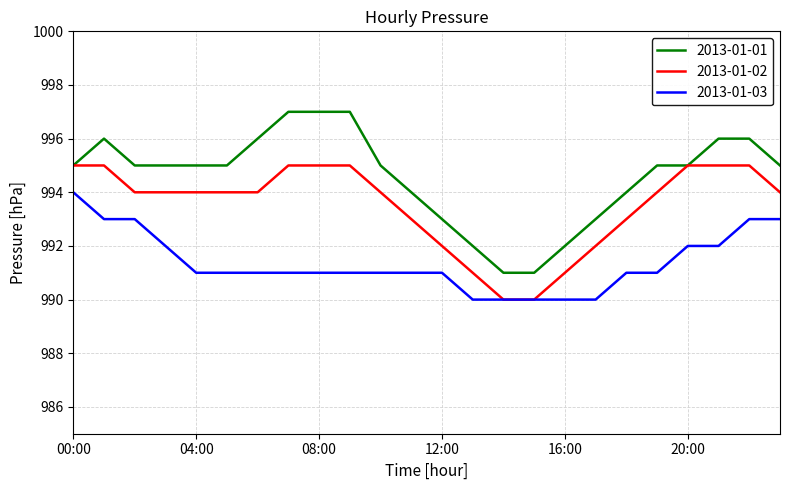

True or false: 2013-01-03 and 2013-01-01 cross at least once.

False